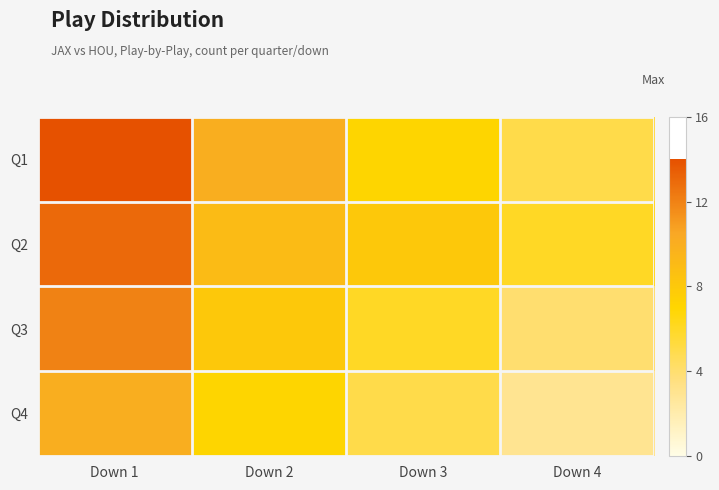

Reading left to right, extract all data points from this chart.

Q1: Down 1=14	Down 2=10	Down 3=7	Down 4=5
Q2: Down 1=13	Down 2=9	Down 3=8	Down 4=6
Q3: Down 1=12	Down 2=8	Down 3=6	Down 4=4
Q4: Down 1=10	Down 2=7	Down 3=5	Down 4=3